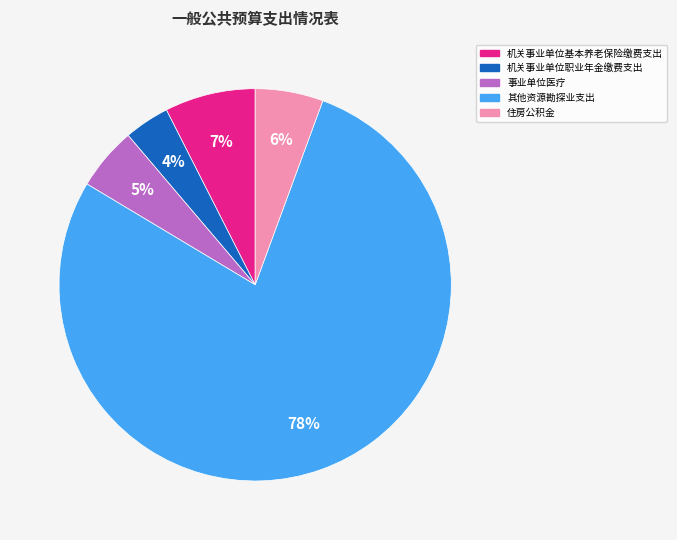

To the nearest percent, what is the average slice percentage?

20%